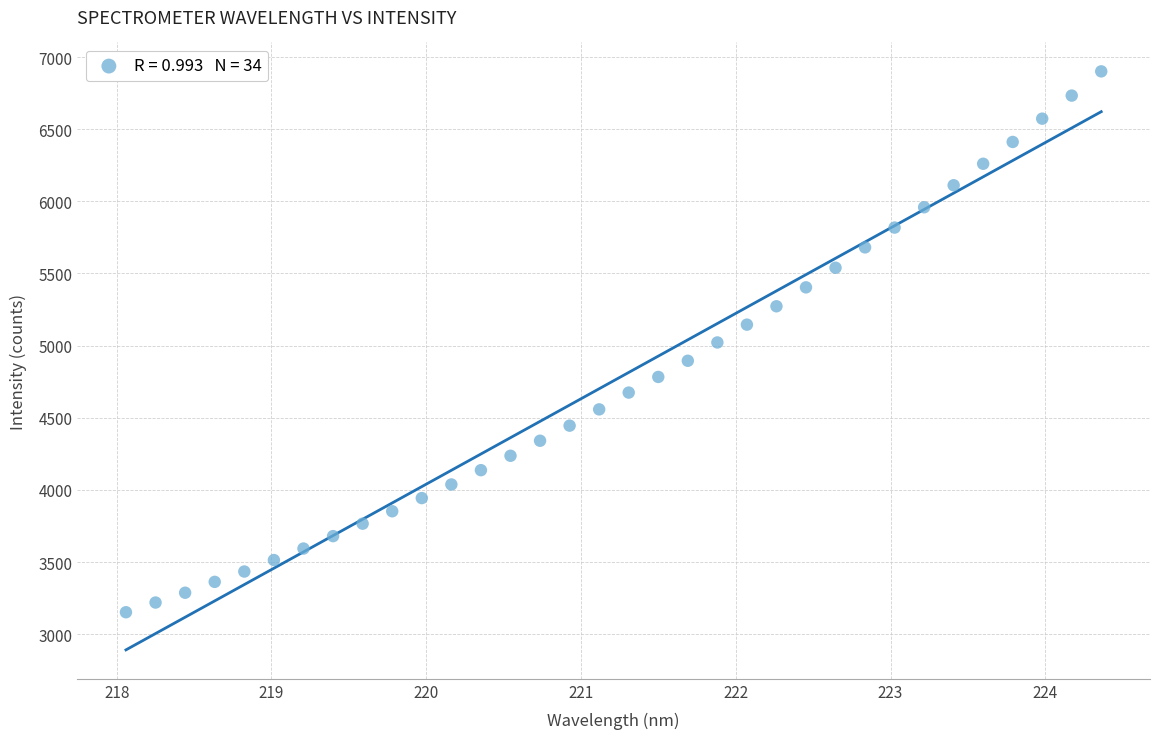

What is the range of X values (max minus min)?

6.3